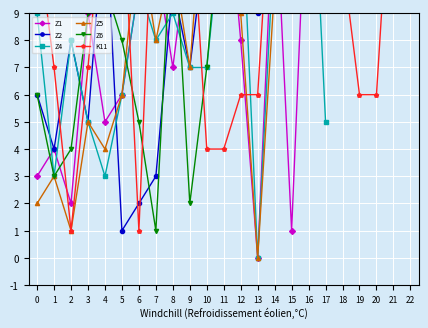

What is the label of the 29th point from the right?

1